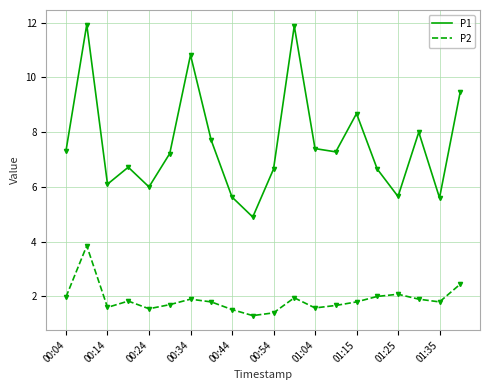

True or false: P2 and P1 cross at least once.

False